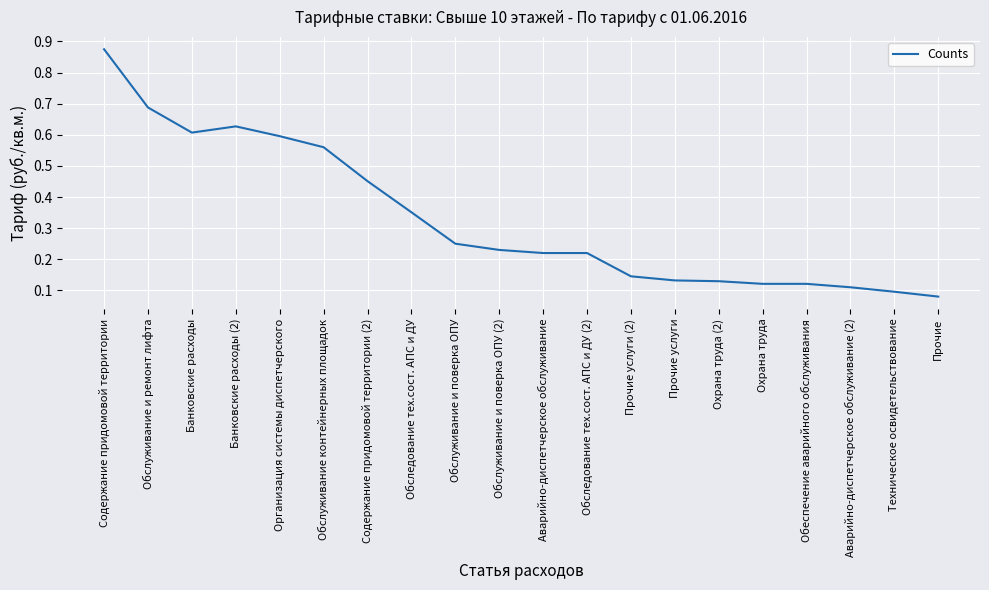

What position from the left is Обслуживание и поверка ОПУ (2)?

10